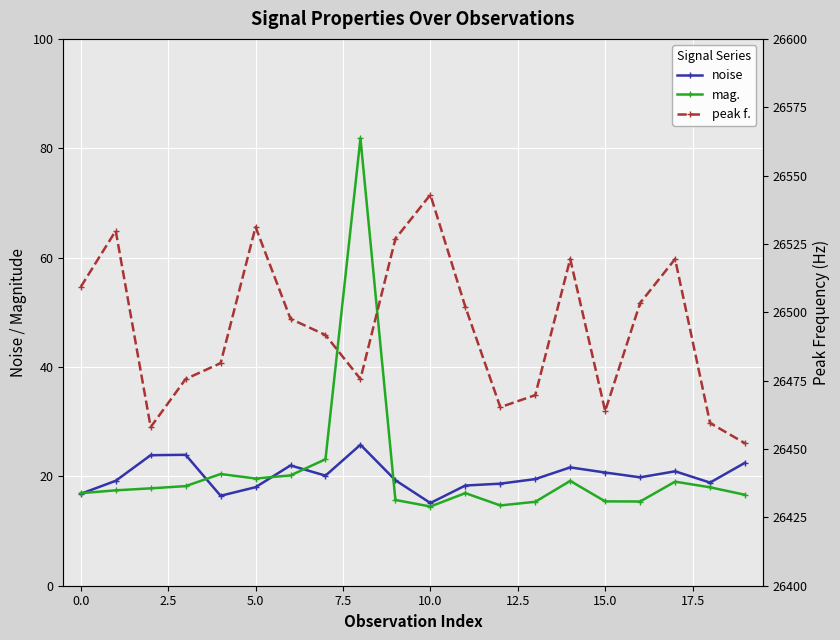

True or false: mag. and peak f. intersect in this chart.

False